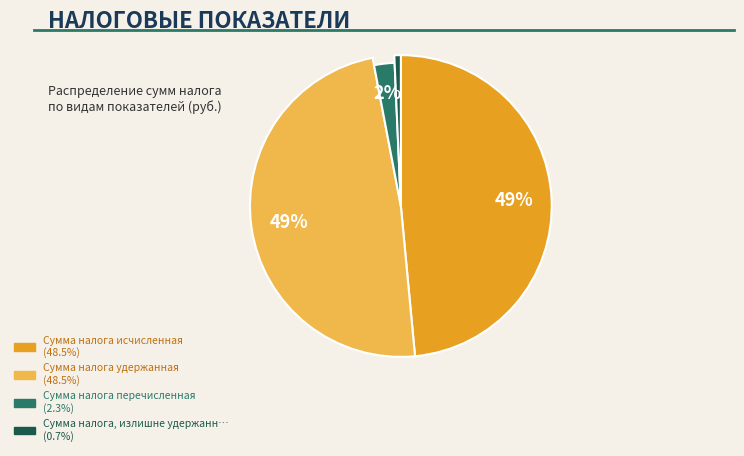

What is the change in value from Сумма налога удержанная to Сумма налога перечисленная?

-43922214